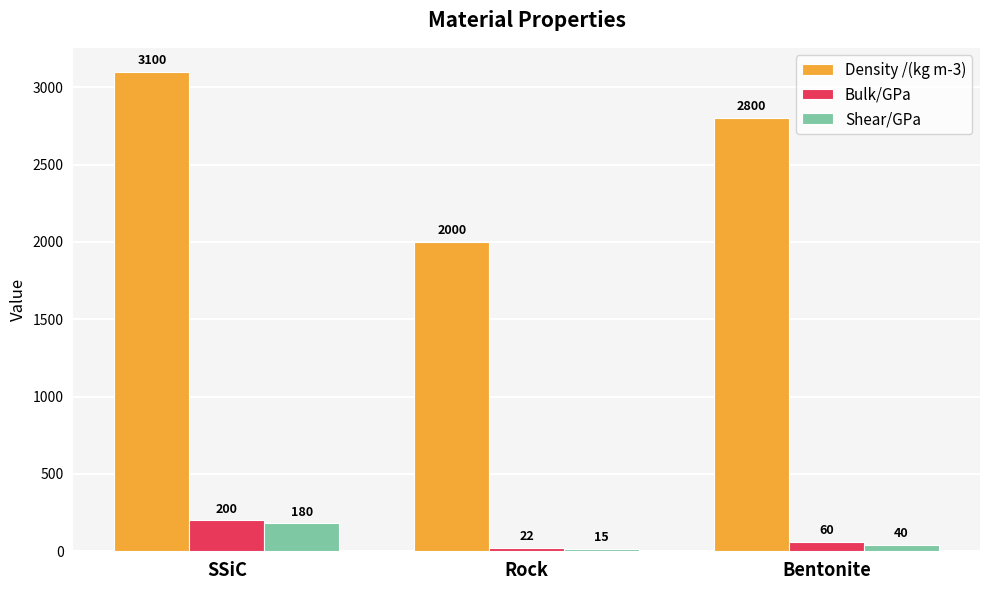

True or false: Bulk/GPa has a value of 22 at Rock.

True